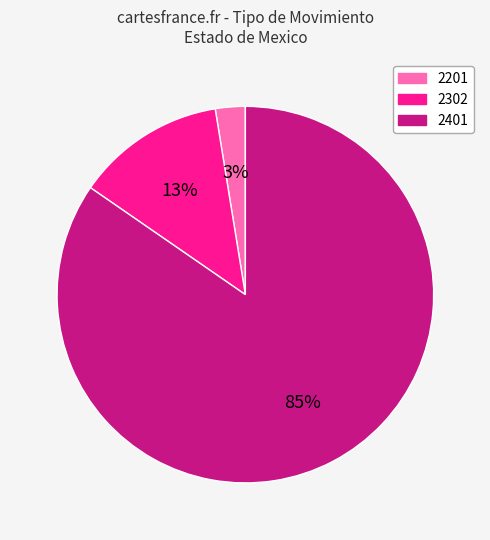

Does any single category account for the majority?

Yes